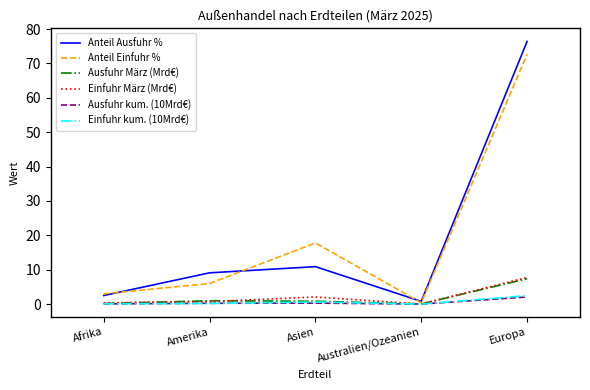

The value of Anteil Einfuhr % at Europa is 115.0. True or false?

False